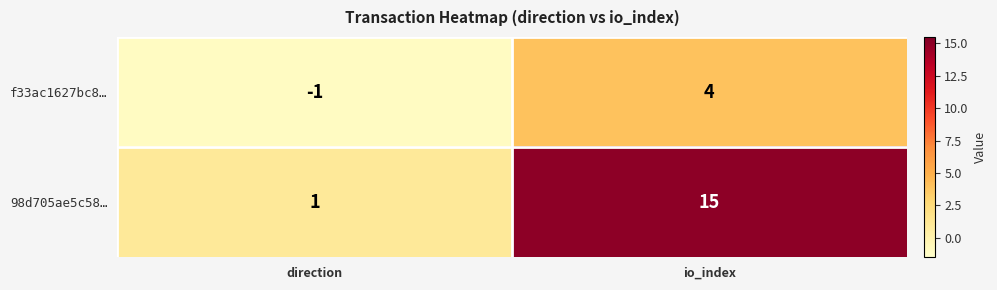

What is the approximate value of f33ac1627bc8… at io_index?

4